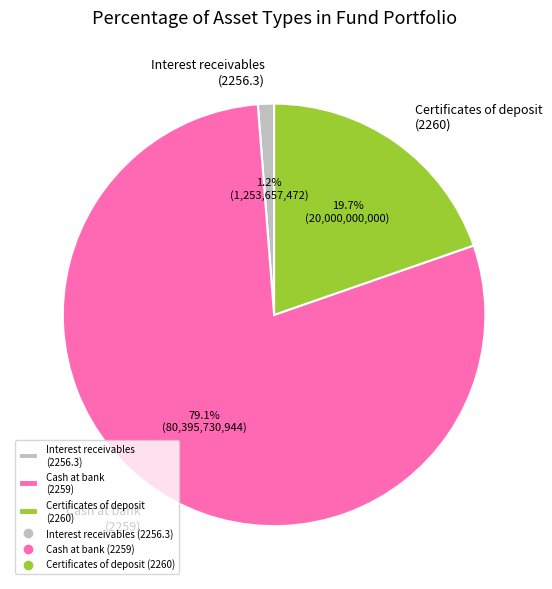

Does Cash at bank (2259) account for over 50% of the chart?

Yes